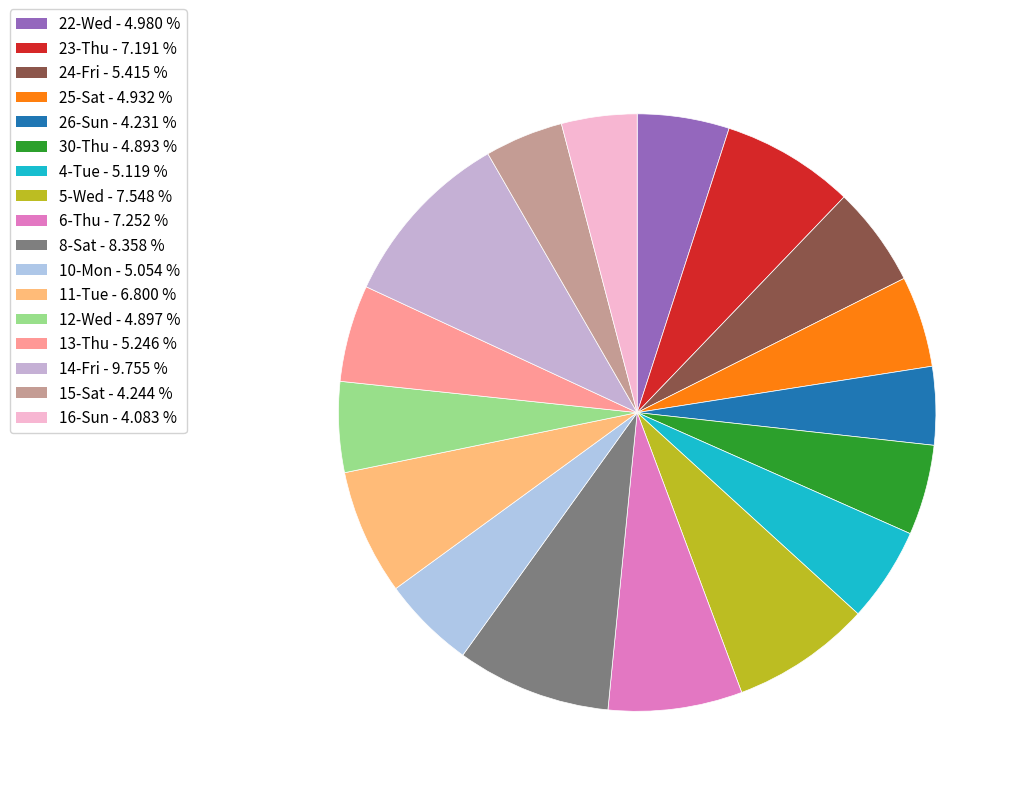

What portion of the pie excludes 13-Thu?

94.8%